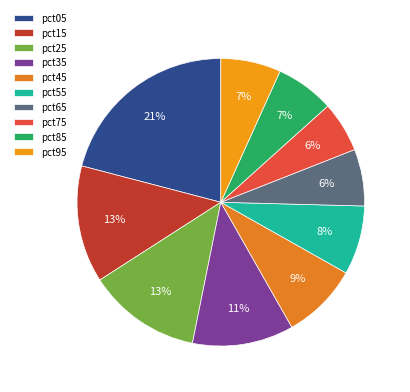

To the nearest percent, what percentage of the pie is pct55?

8%